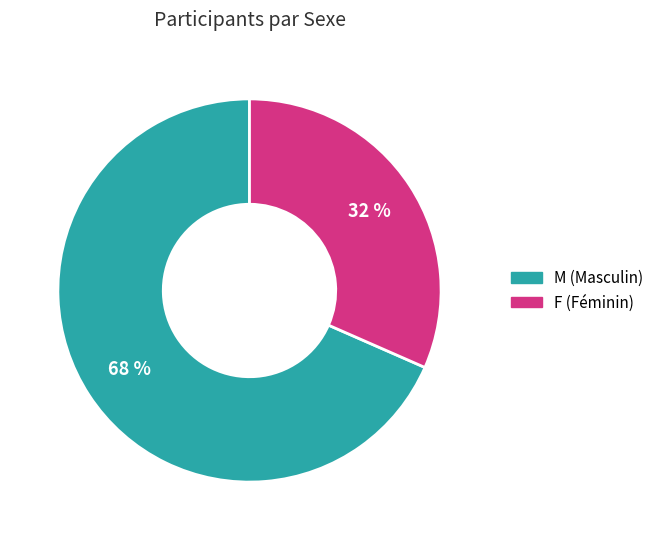

Which slice is the largest?

M